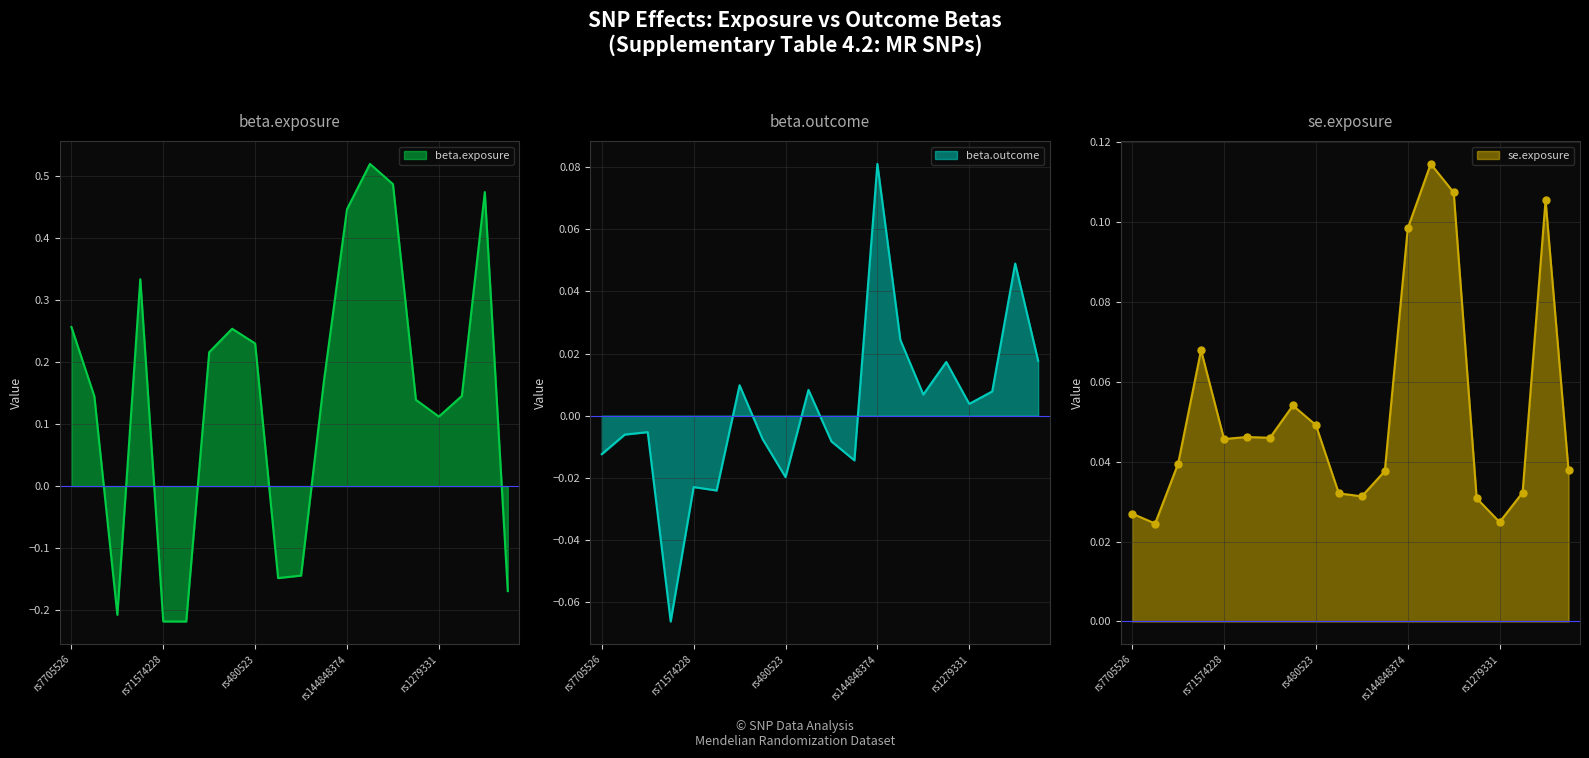

At how many categories does at least one series exceed 0?

20